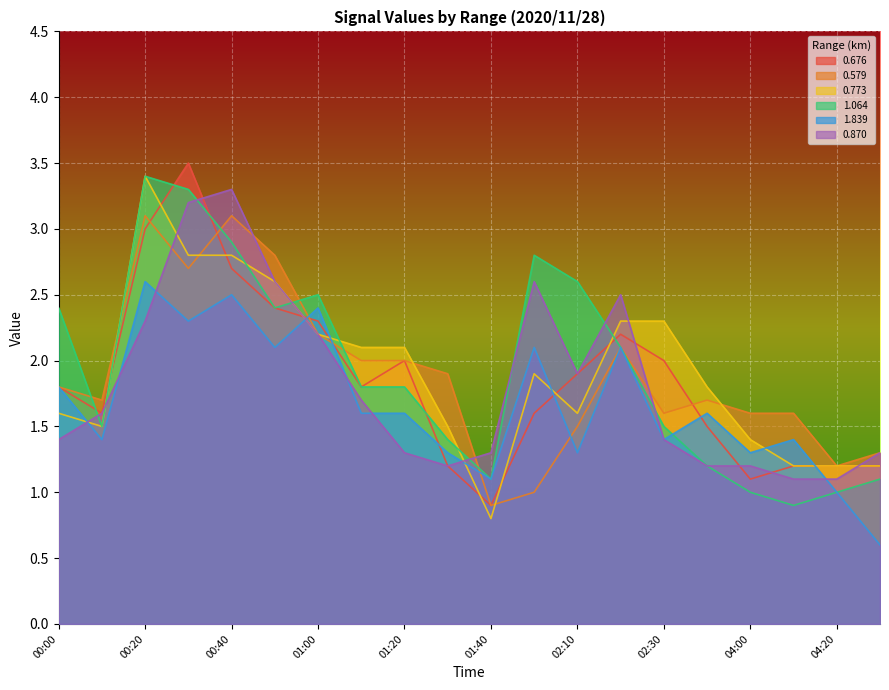

What is the minimum value shown in the chart?

0.6